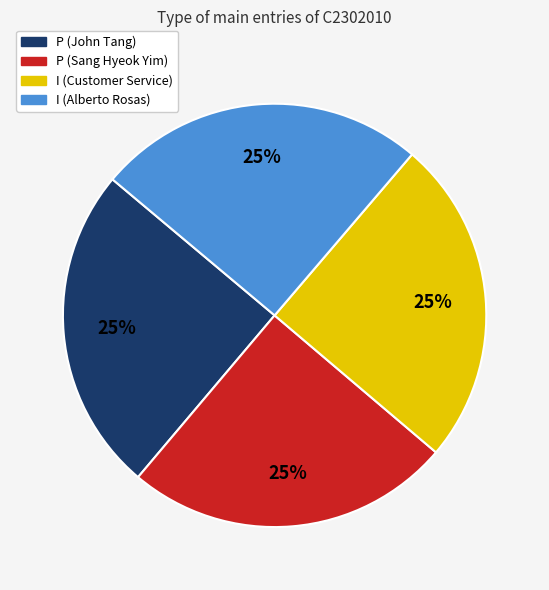

Does P (John Tang) represent more than half of the total?

No